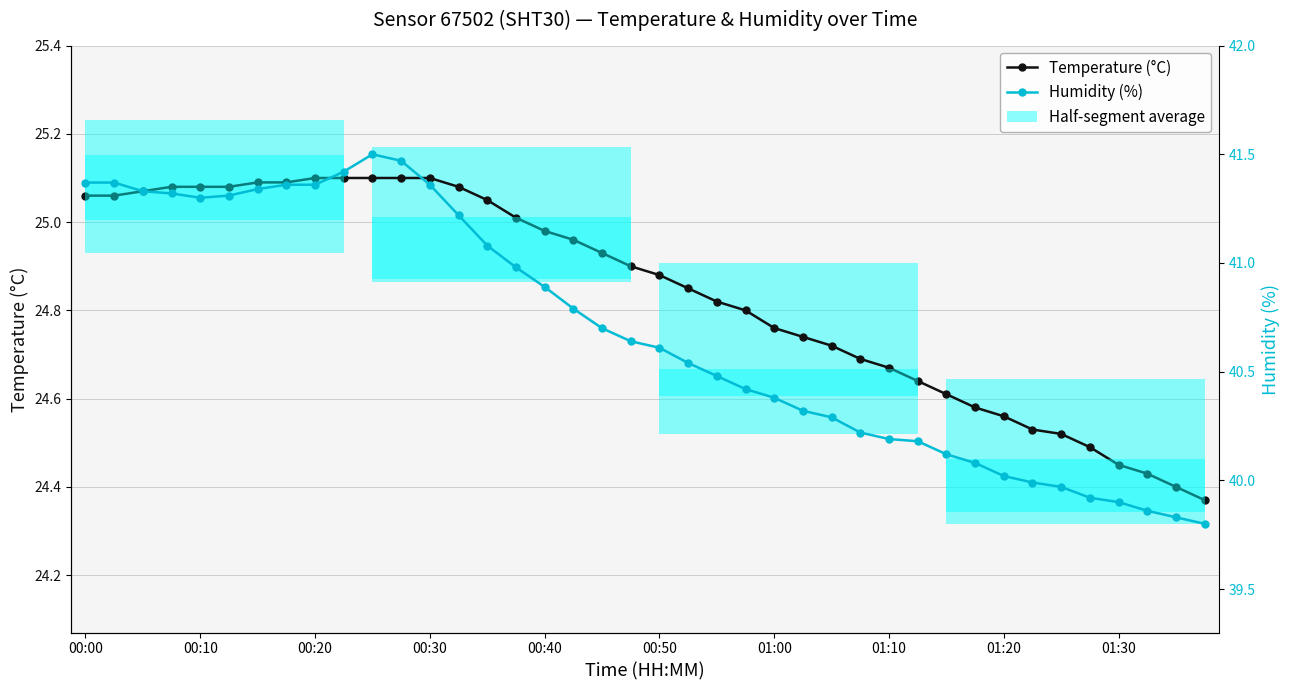

Which series has the largest total across all categories?

Humidity (%)